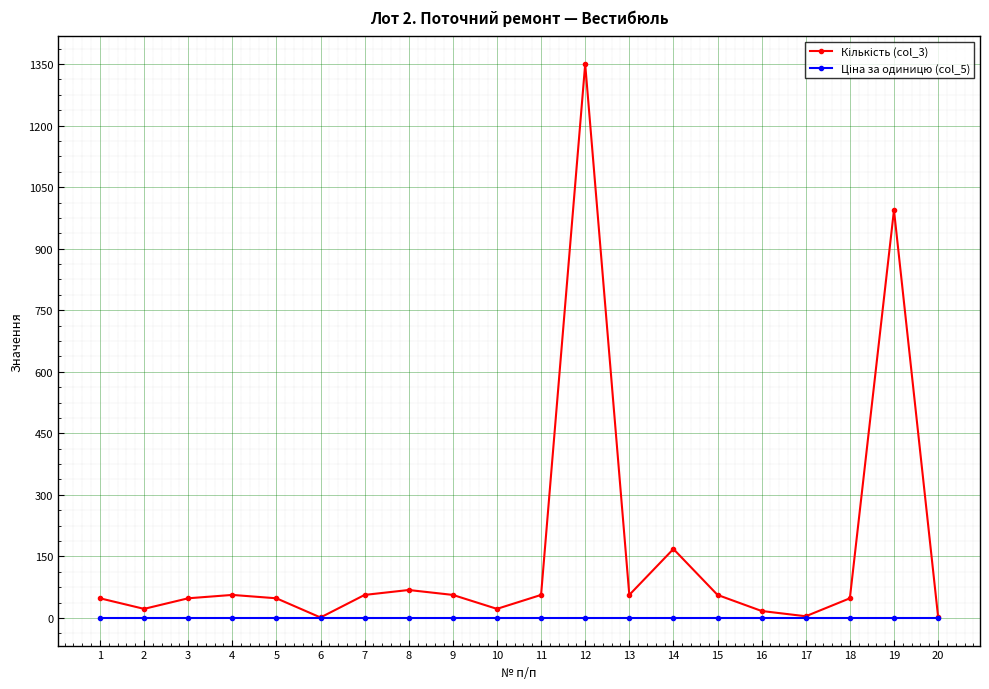

What is the maximum value shown in the chart?

1350.0